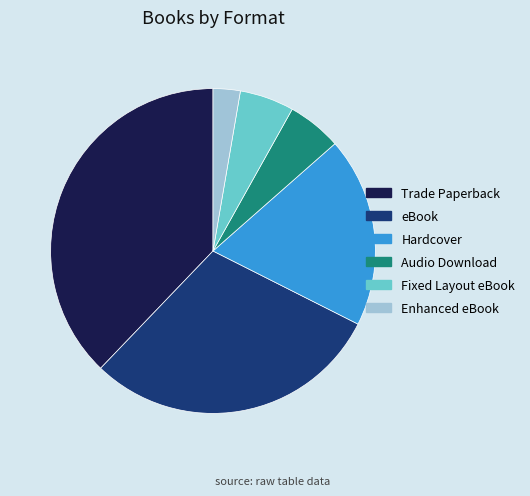

Which slice is the smallest?

Enhanced eBook